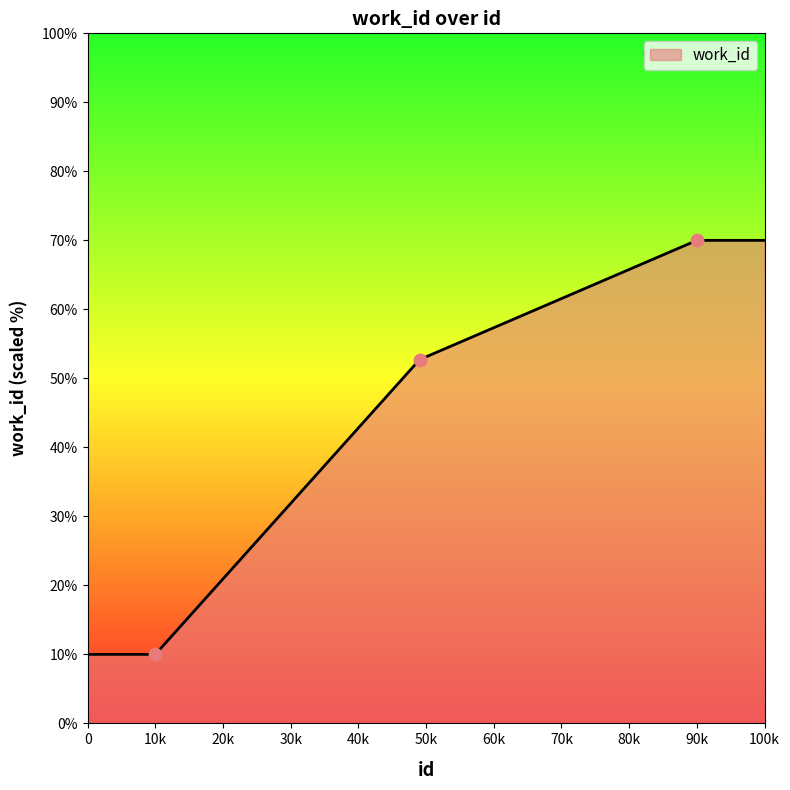

What is the maximum value shown in the chart?

70.0